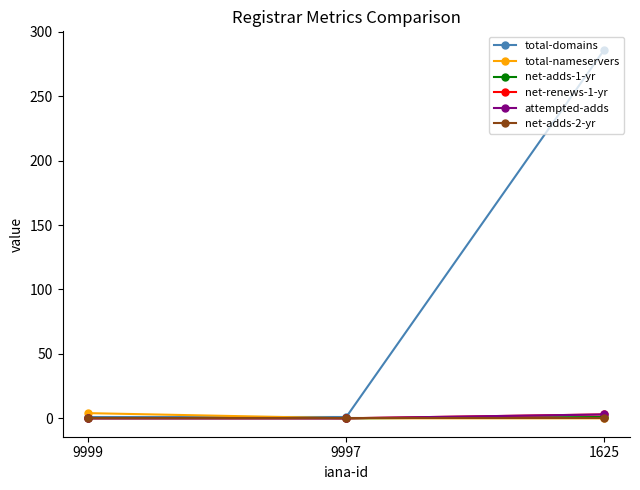

Which series has the largest total across all categories?

total-domains